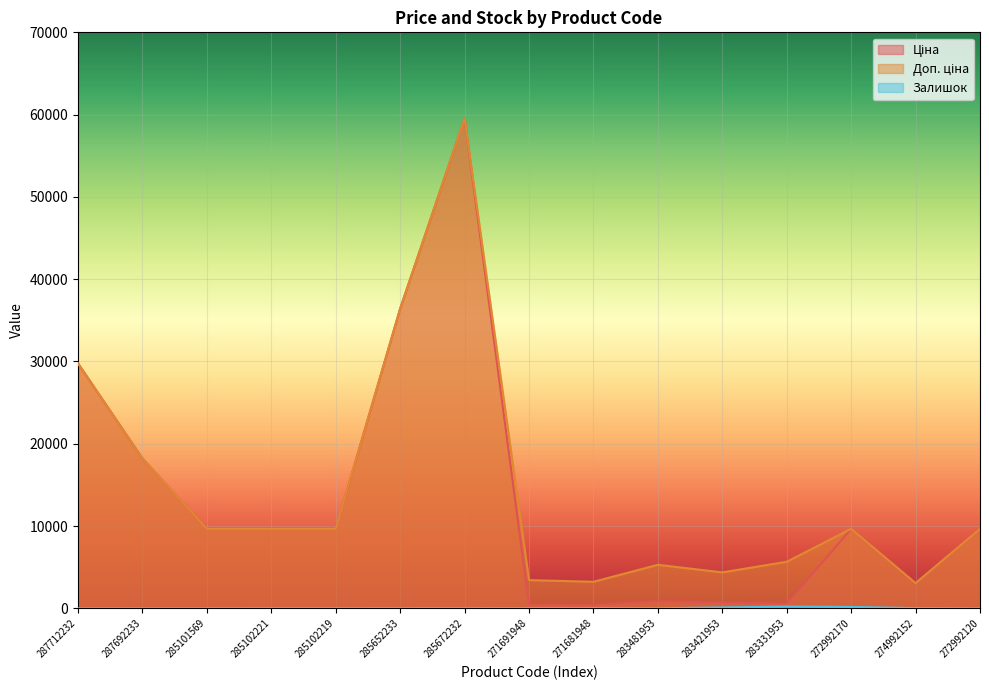

True or false: Залишок and Доп. ціна cross at least once.

False